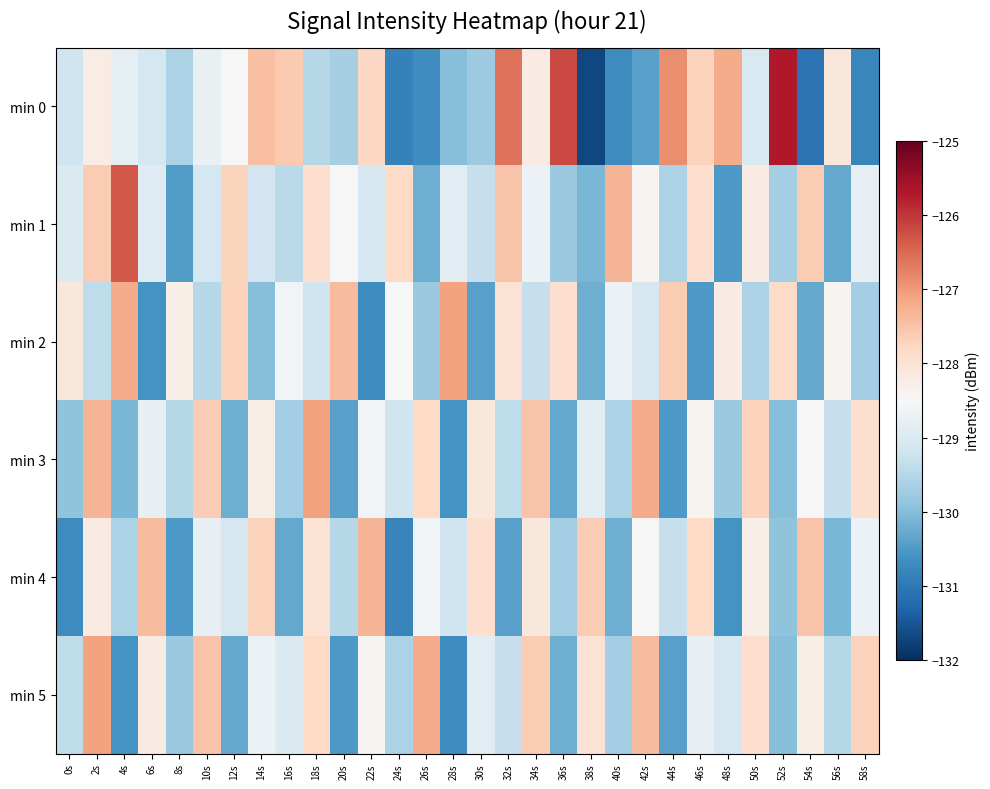

List the series in order of their peak value, highest first.

min 0, min 1, min 2, min 3, min 5, min 4